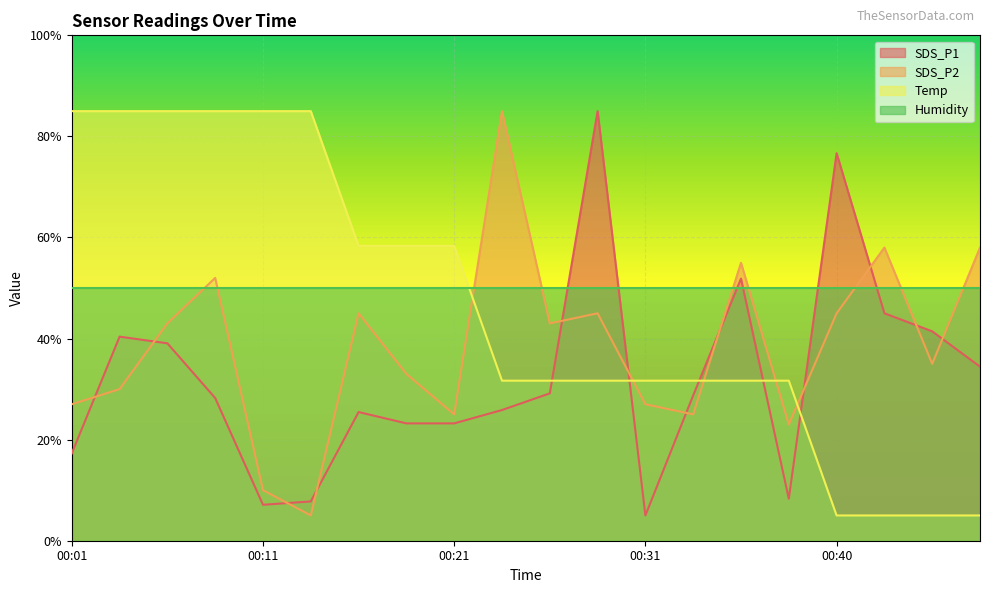

What is the value of the Temp point at the 18th from the left?

5.0